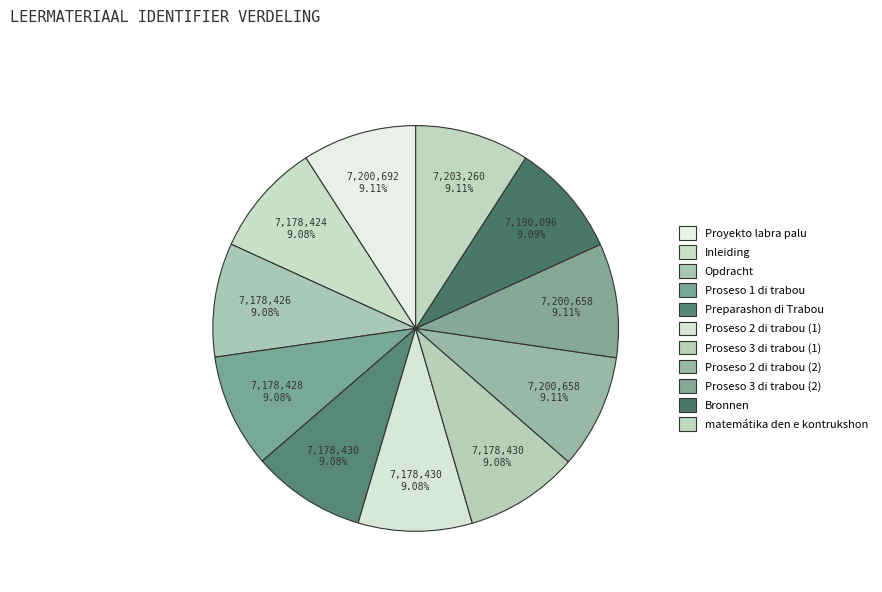

Does Bronnen account for over 50% of the chart?

No